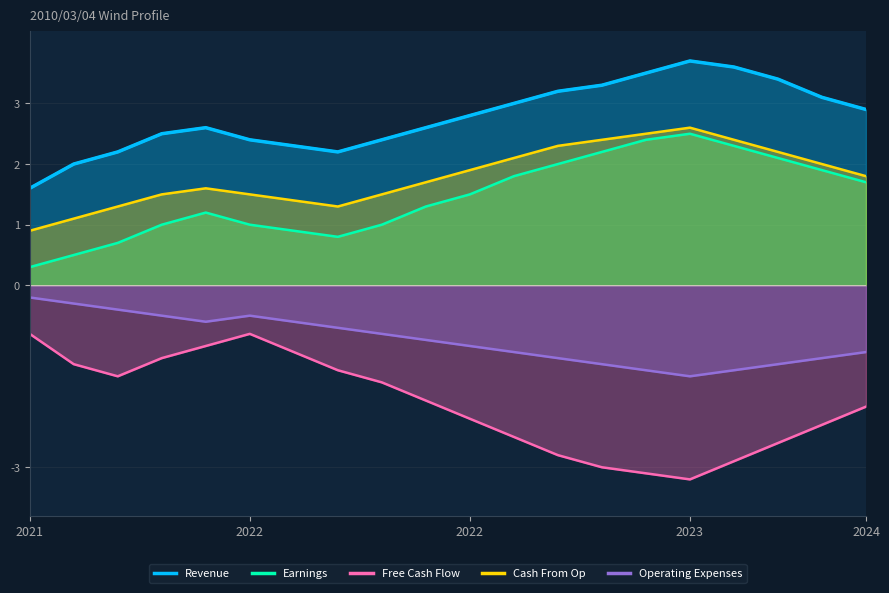

Does the chart have visible grid lines?

Yes